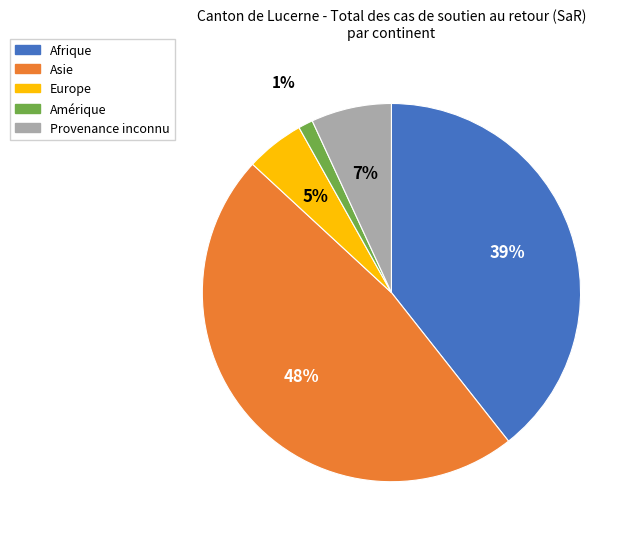

Between Afrique and Provenance inconnu, which is larger?

Afrique